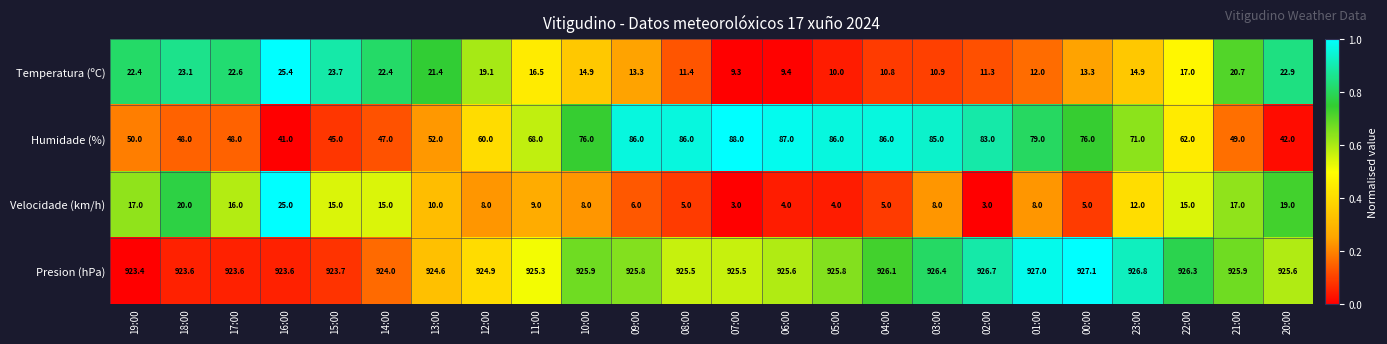

What is the difference between the maximum and minimum values in the Velocidade (km/h) series?

22.0